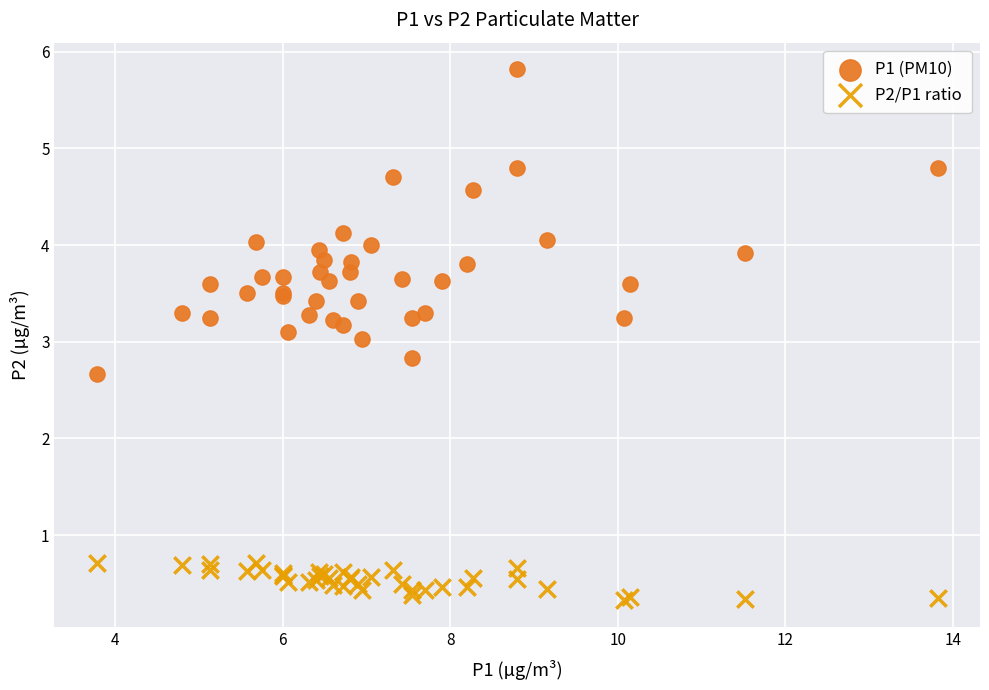

Which series contains the lowest Y value?

P2/P1 ratio